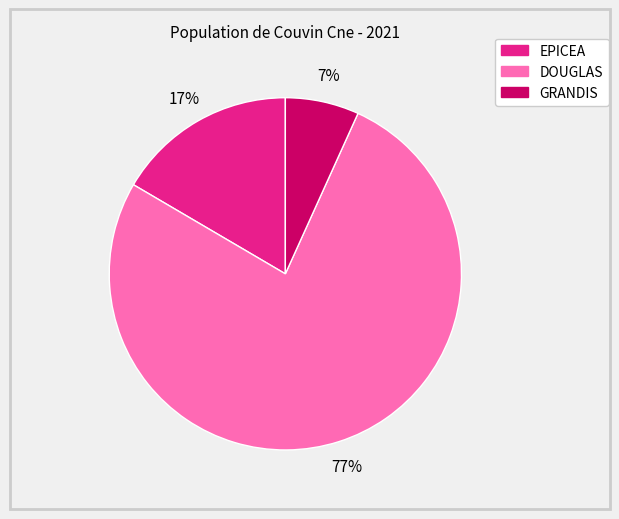

Rank the categories by value from lowest to highest.

GRANDIS, EPICEA, DOUGLAS